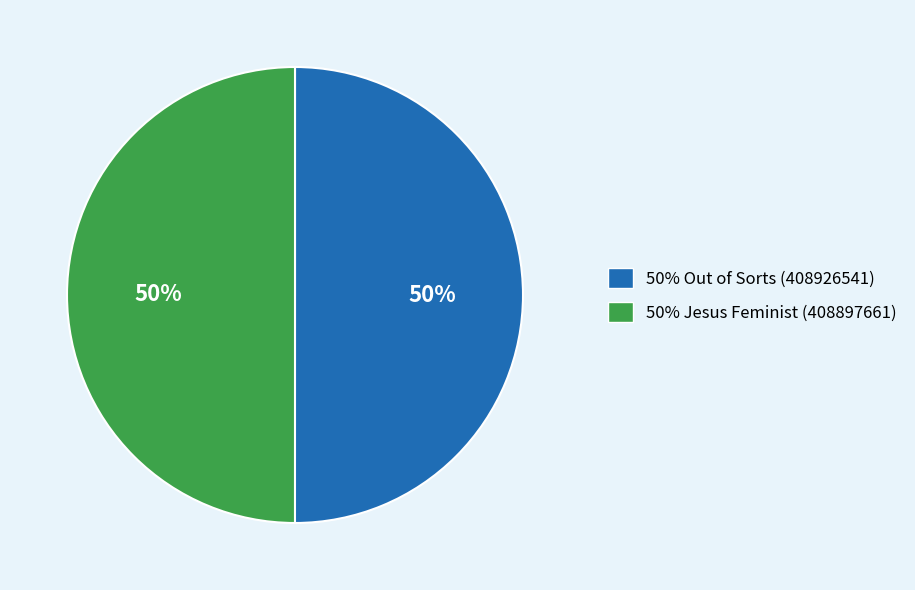

To the nearest percent, what is the average slice percentage?

50%